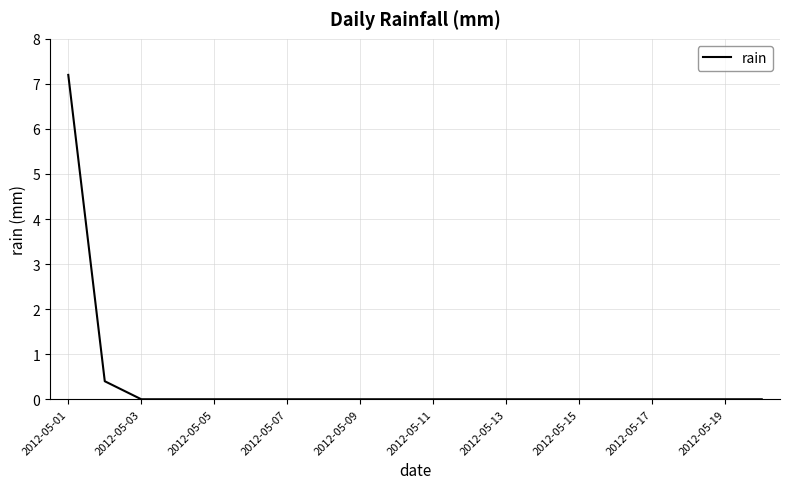

What is the maximum value shown in the chart?

7.2